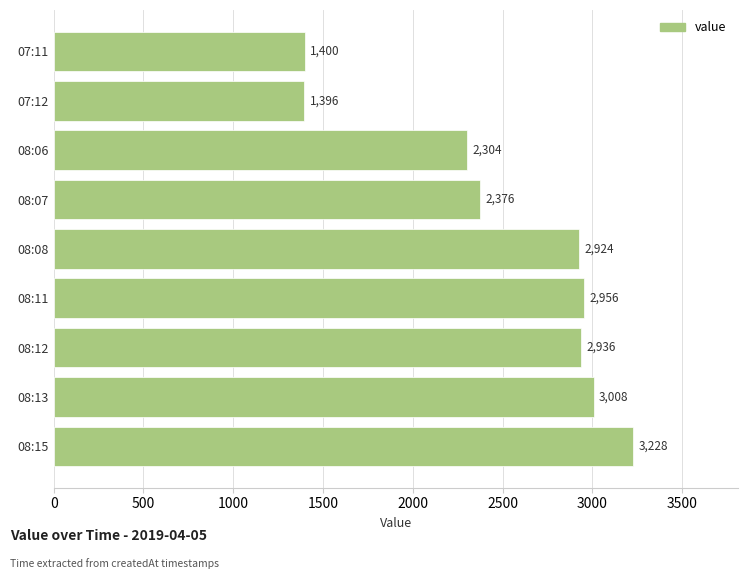

What is the difference between the maximum and minimum values?

1832